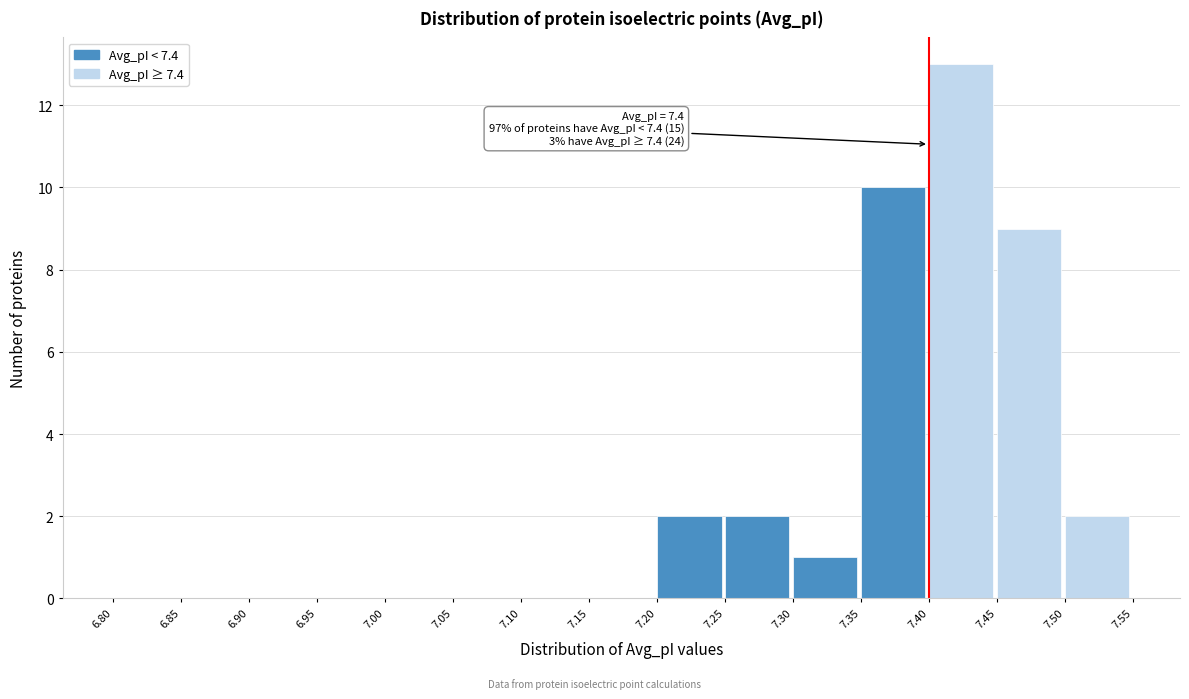

Which range on the x-axis has the tallest bar?

7.40 to 7.45